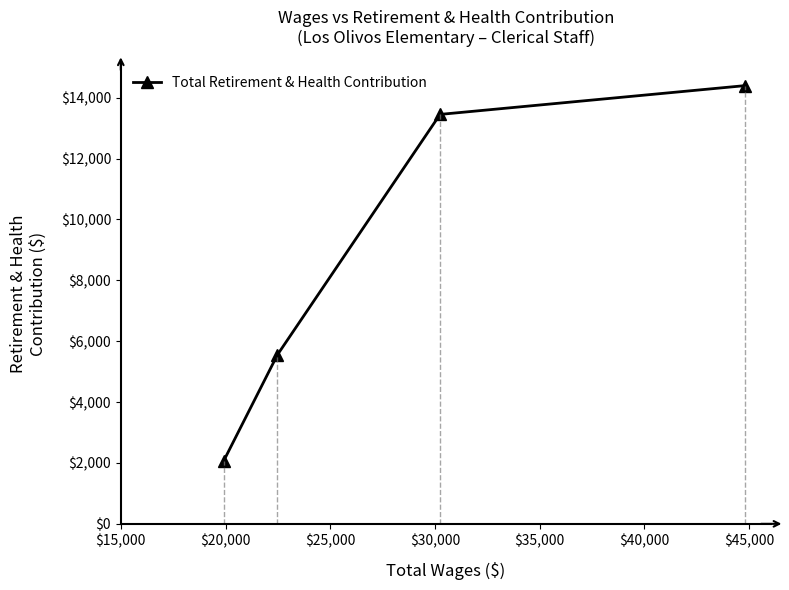

How many data points does each series have?

4